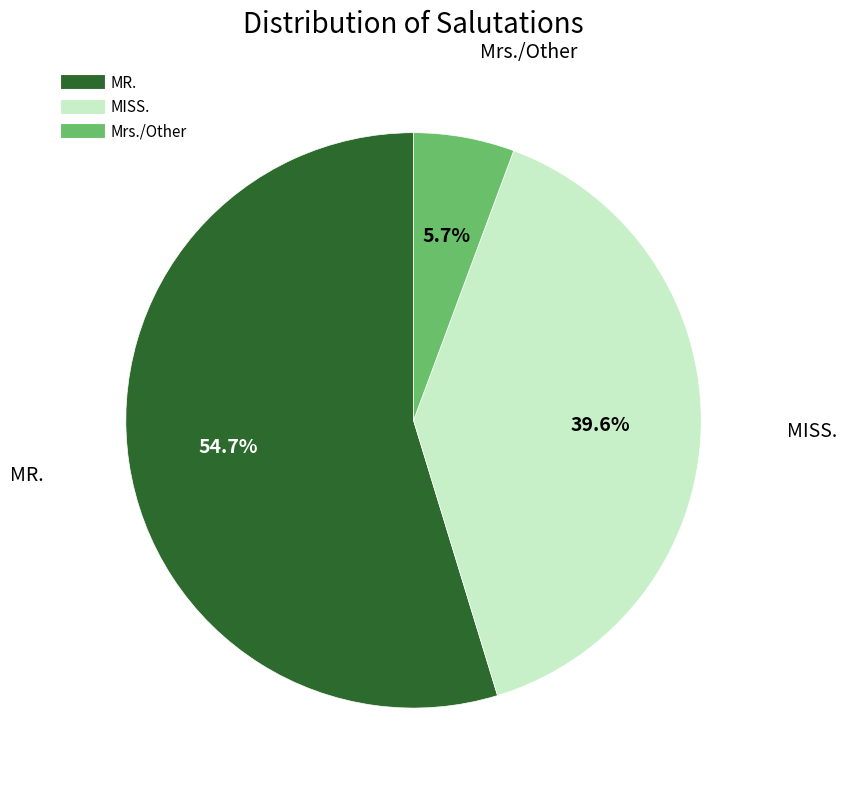

Is it true that MISS. is 46% of the pie?

False